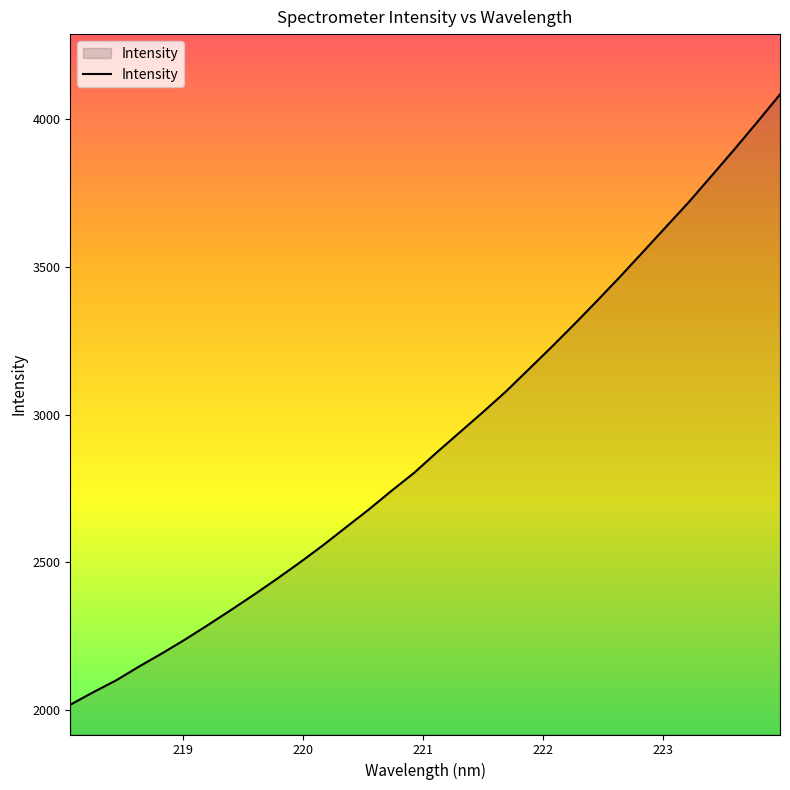

What is the maximum value shown in the chart?

4084.5